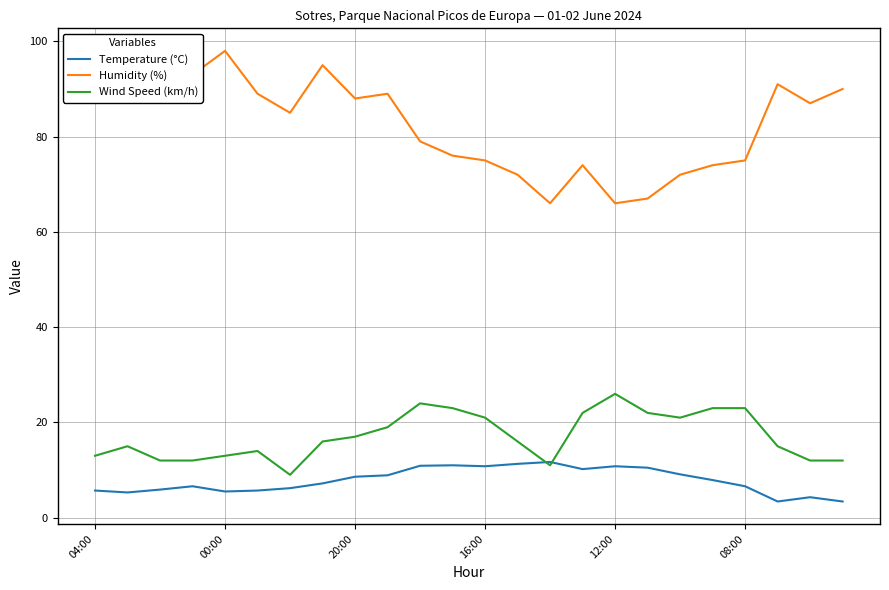

Rank the series by their maximum value, from lowest to highest.

Temperature (°C), Wind Speed (km/h), Humidity (%)